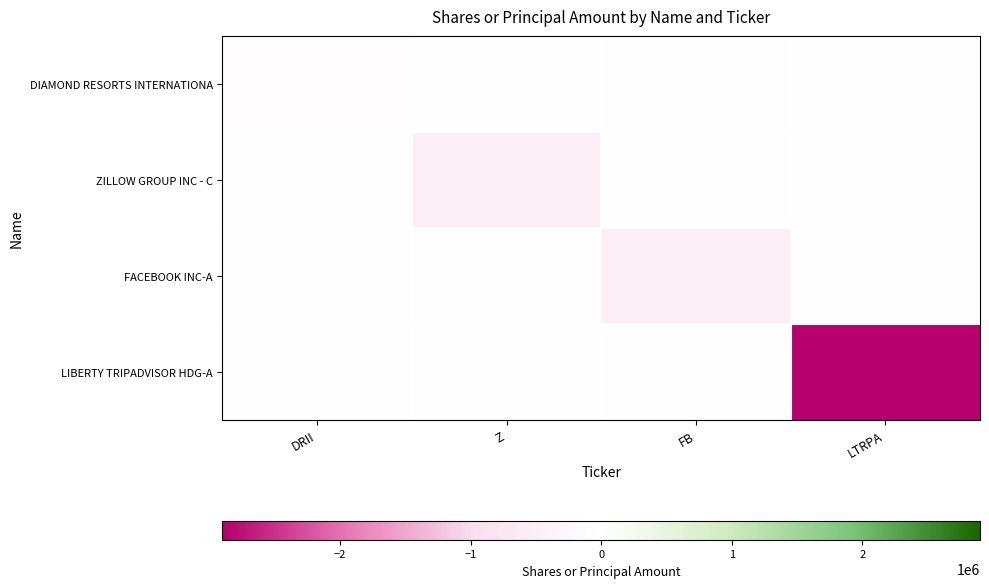

What is the total value across all series at LTRPA?

-2900000